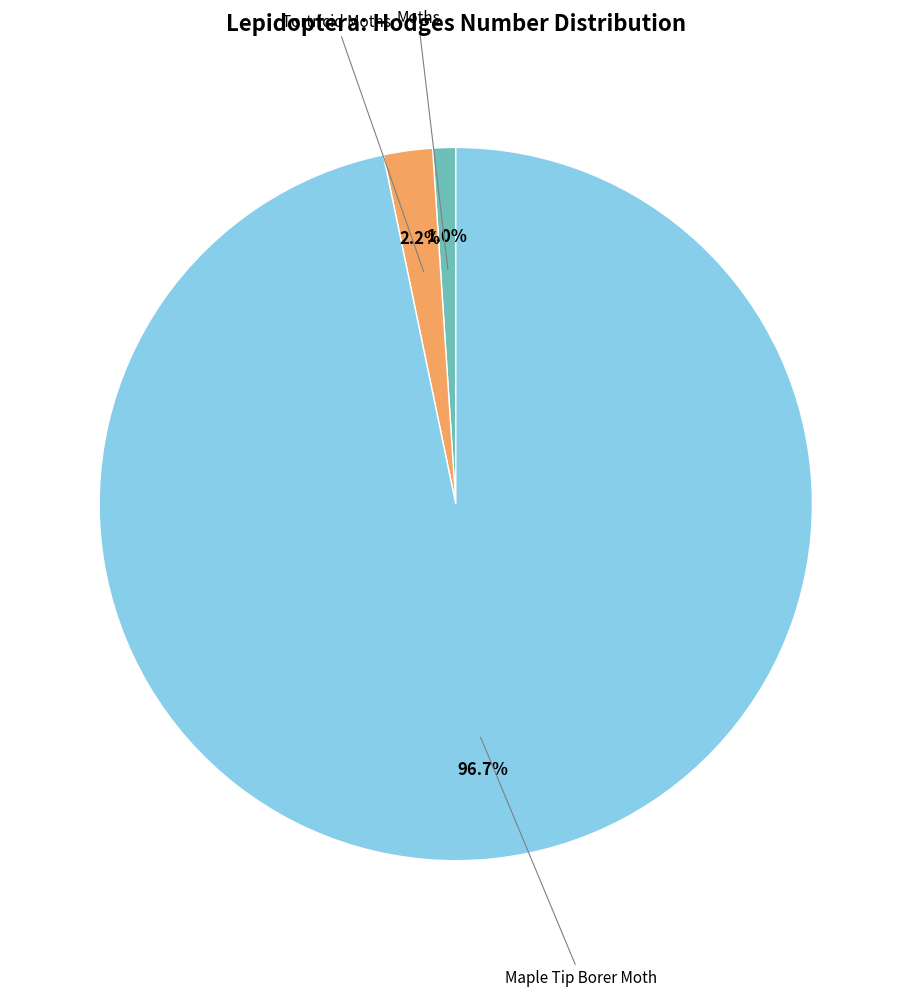

Is there any slice that represents more than half of the pie?

Yes